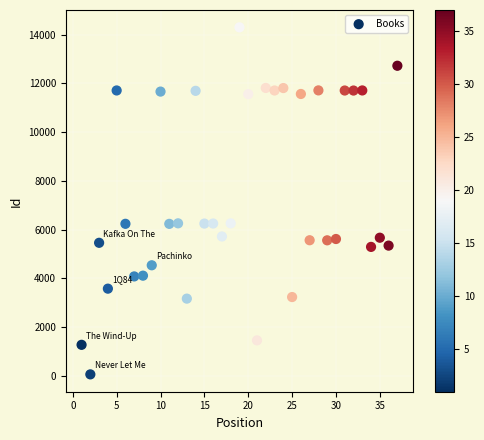

What is the range of Y values (max minus min)?

14235